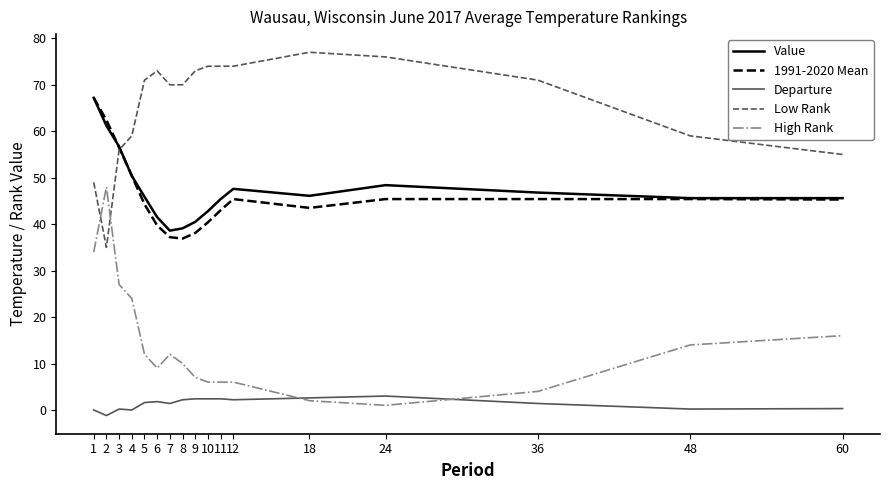

At which label is Low Rank closest to 56?

3